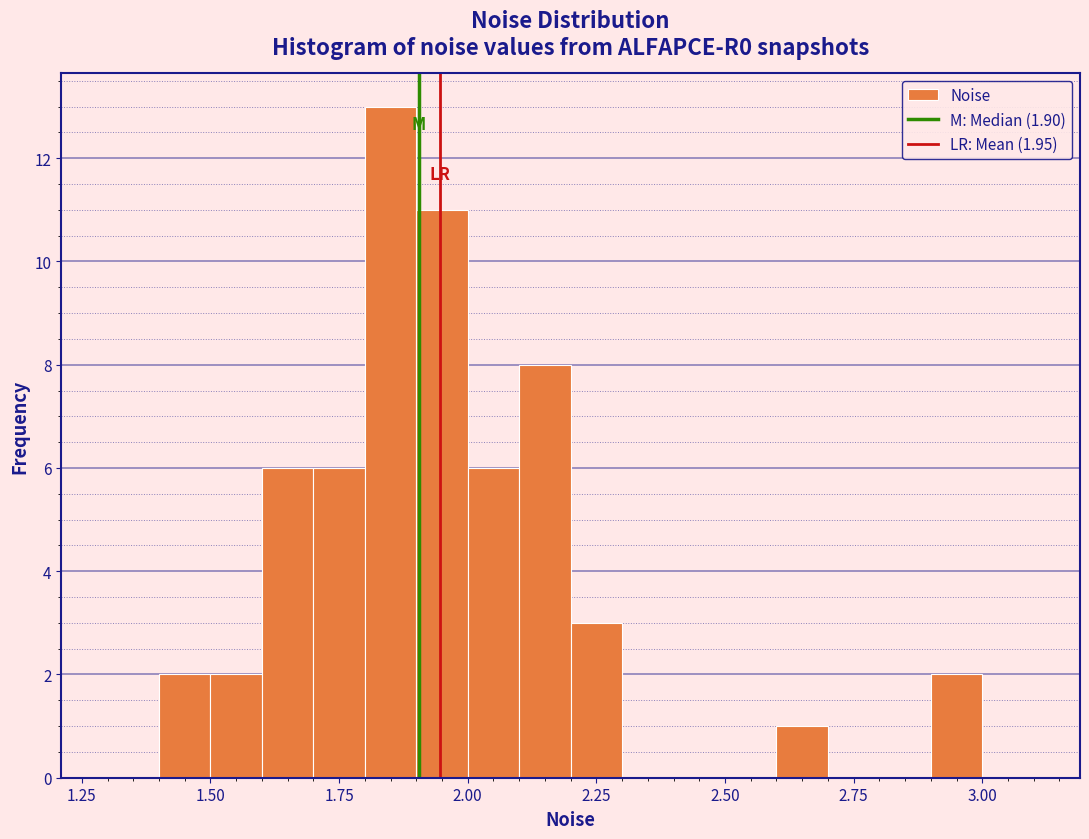

Read against the x-axis, roughly where is the centre of the tallest bar?

1.85